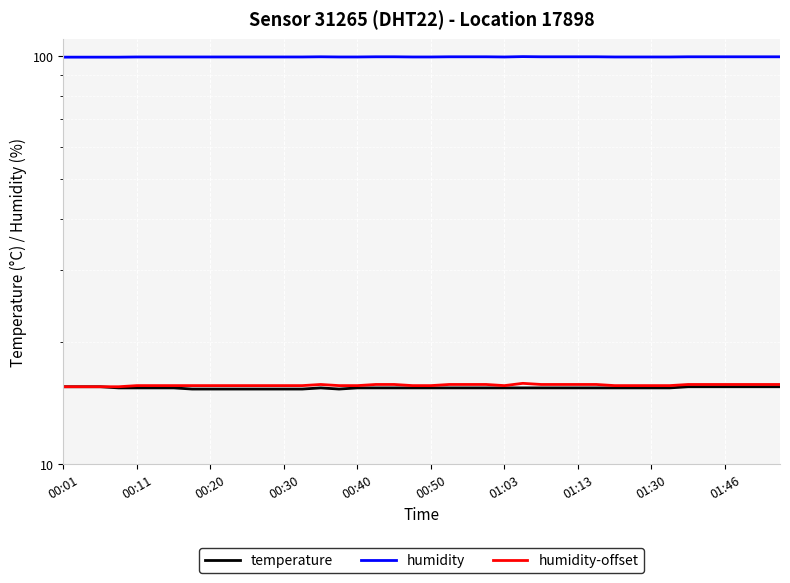

What is the greatest value displayed?

99.8